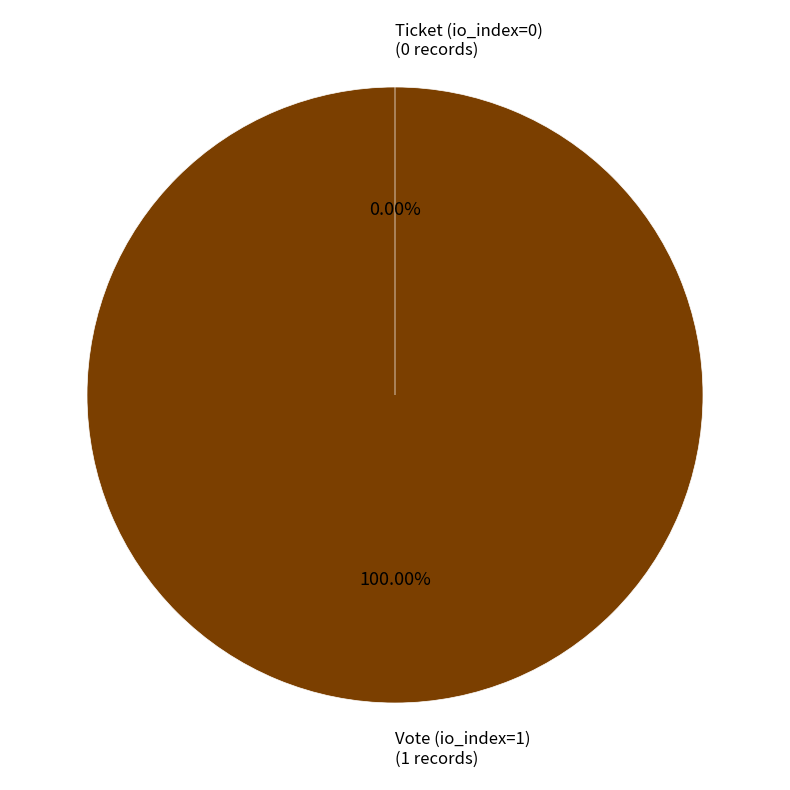

Which slice represents more than half of the pie?

Vote (io_index=1)